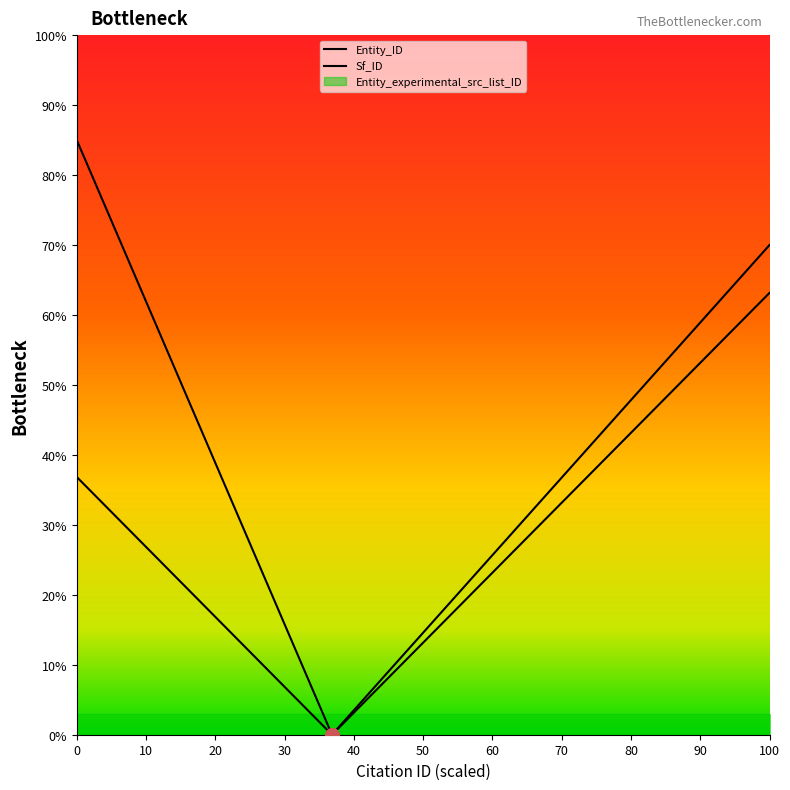

What is the maximum value for Entity_ID?

63.2